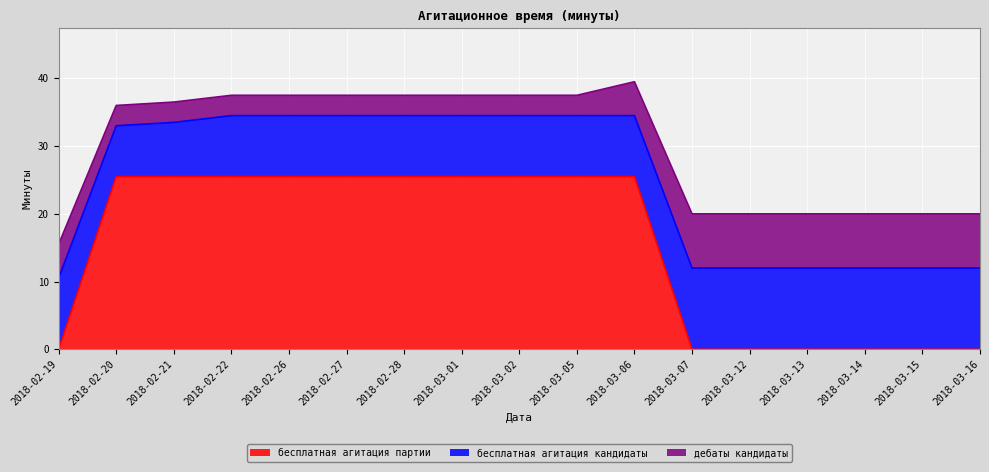

The бесплатная агитация партии series shows -12.4 at 2018-02-19. True or false?

False